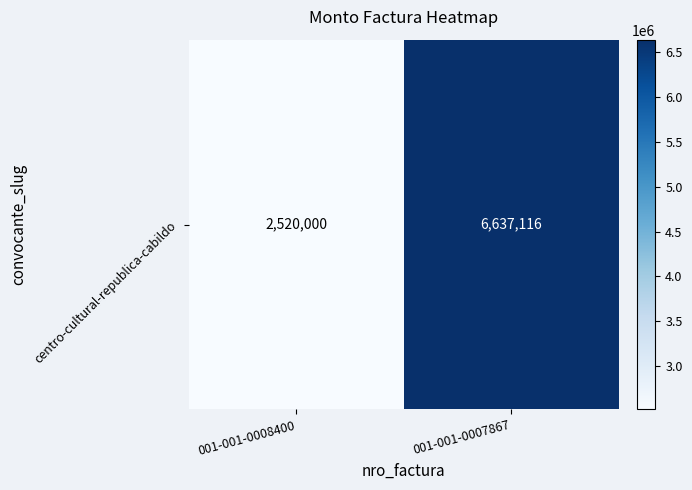

Which has a higher value, 001-001-0008400 or 001-001-0007867?

001-001-0007867